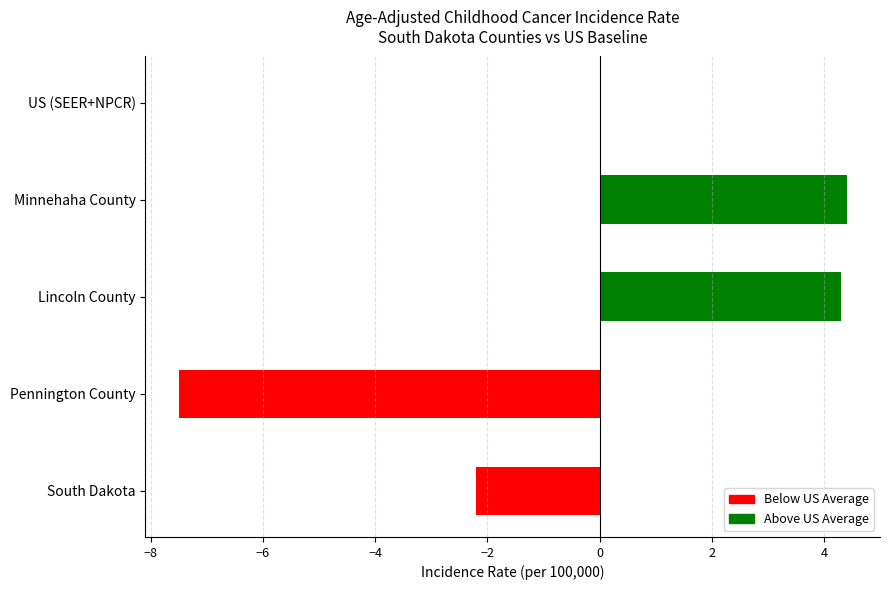

What is the approximate value at Minnehaha County?

4.4